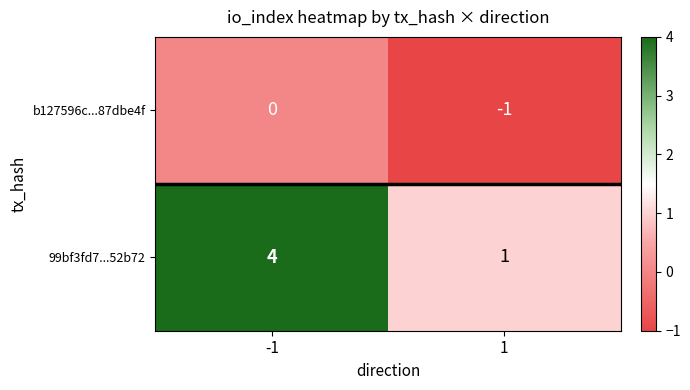

At how many categories does at least one series exceed 0?

2